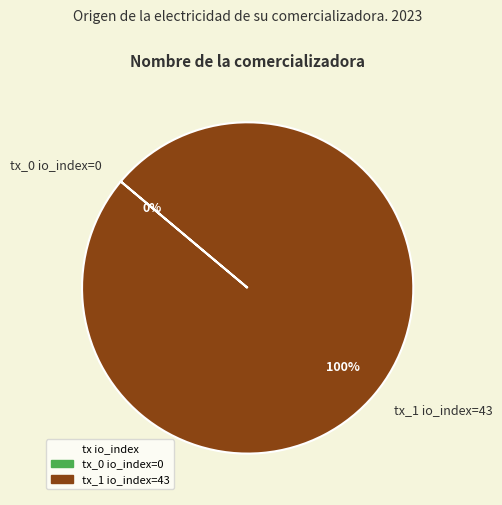

To the nearest percent, what percentage of the pie is tx_1 io_index=43?

100%